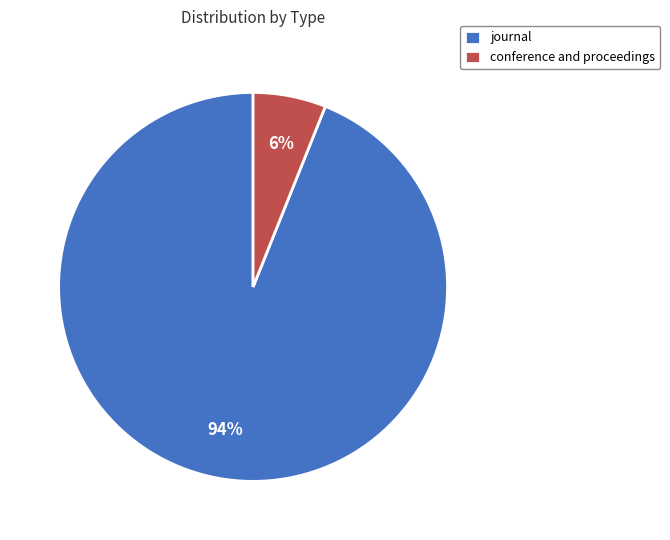

Do conference and proceedings and journal together represent more than half of the pie?

Yes